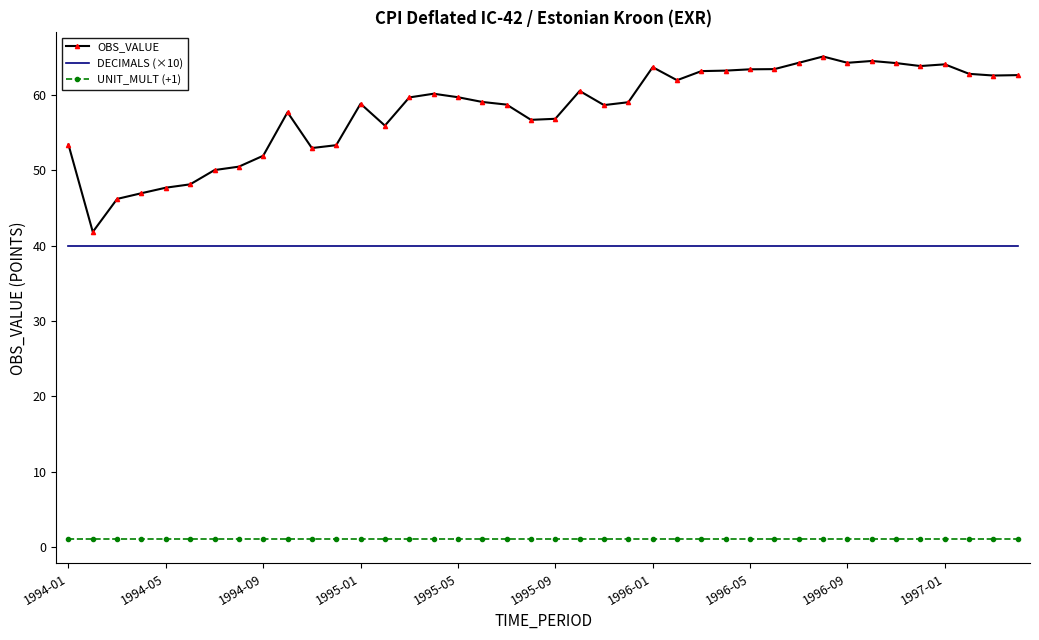

True or false: DECIMALS (×10) and UNIT_MULT (+1) intersect in this chart.

False